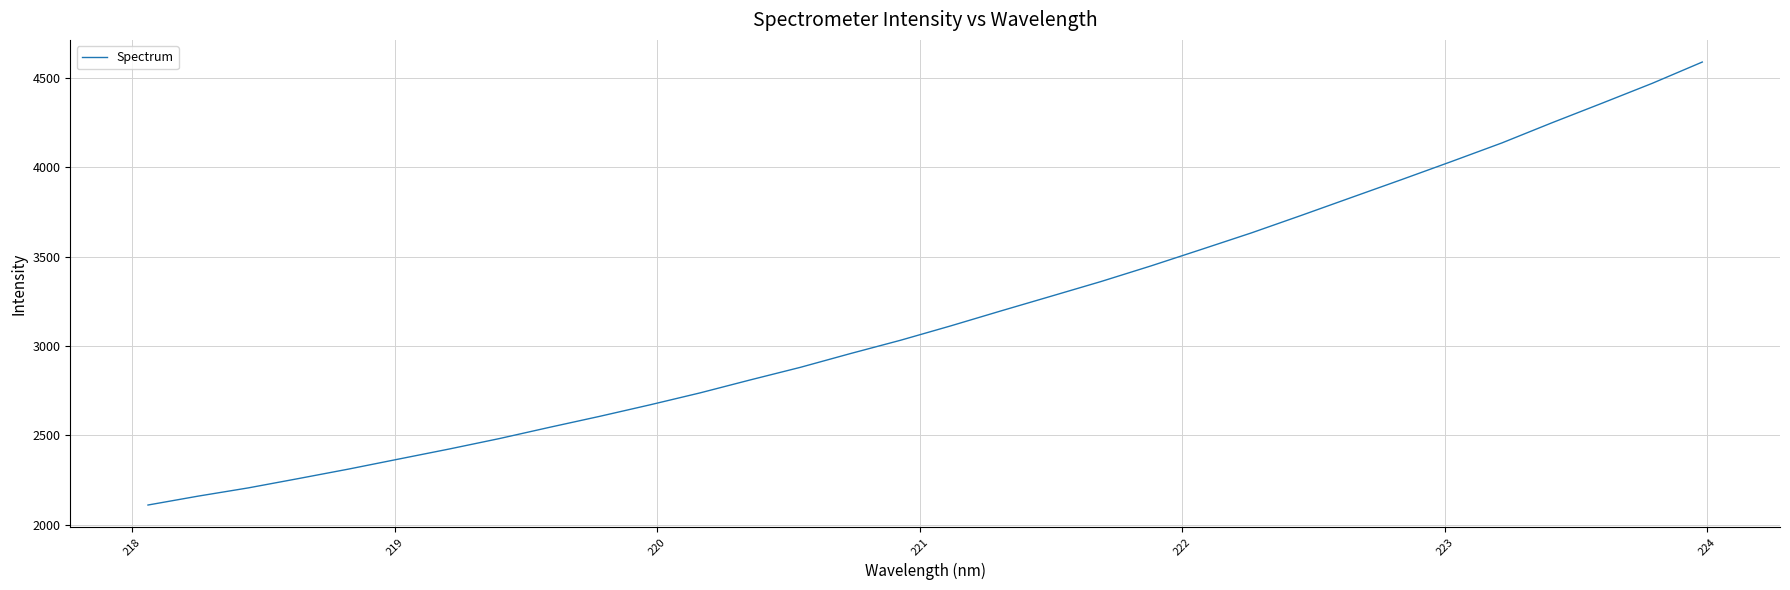

What is the smallest value displayed?

2110.7